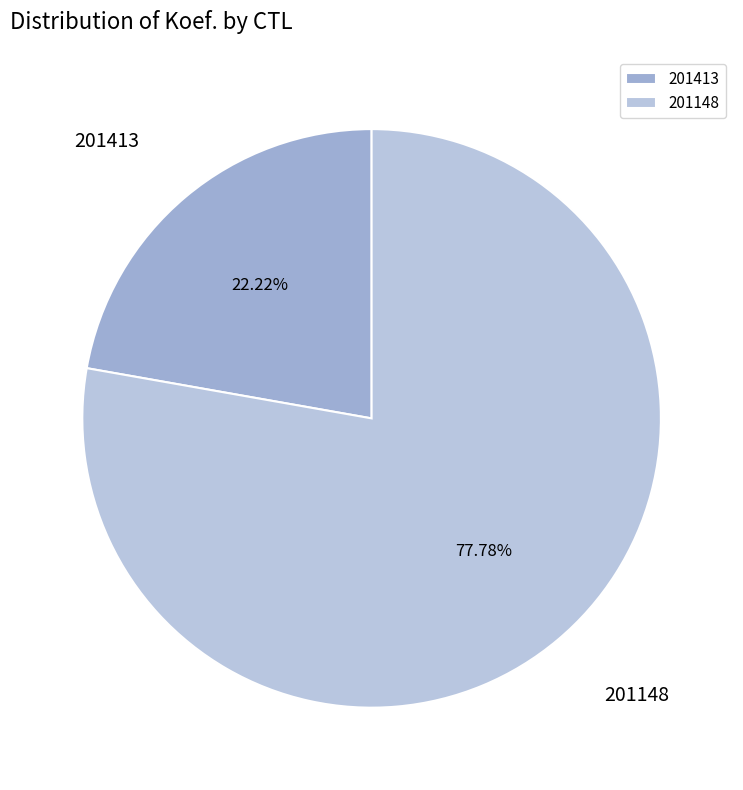

Rank the categories by value from lowest to highest.

201413, 201148